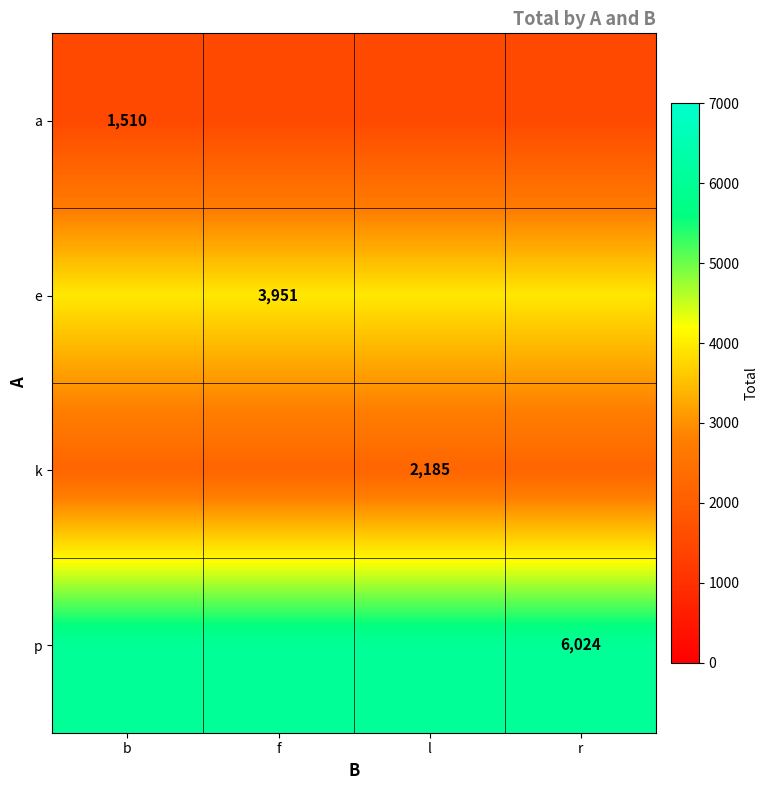

The value of k at l is 939. True or false?

False